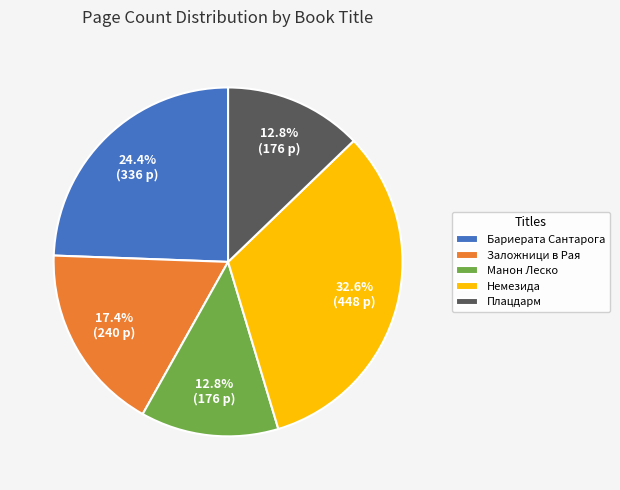

To the nearest percent, what is the difference between the largest and smallest slice percentages?

20%